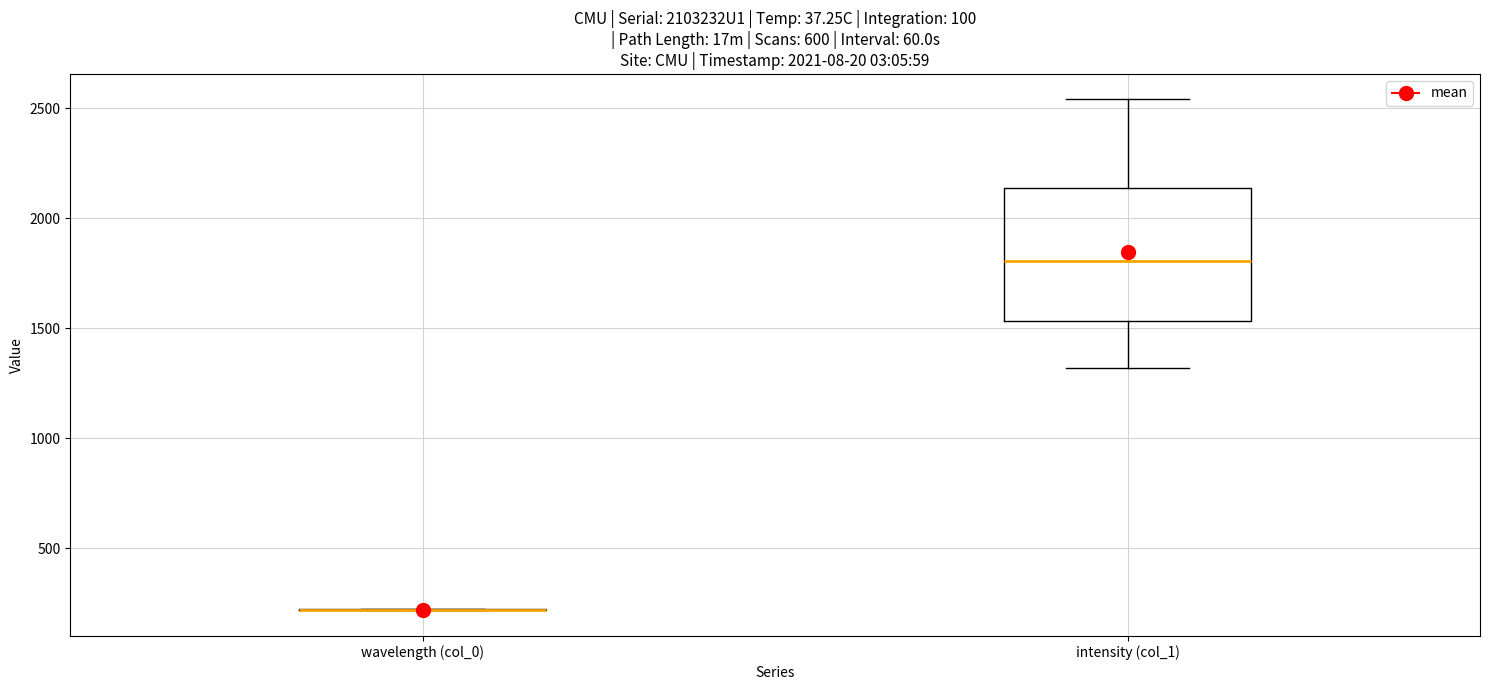

Reading left to right, read every box against the y-axis: the position of its median line, the range the box covers, and the ends of its whiskers. The values are not printed on the chart, so give them approximately, as read against the axis.

wavelength (col_0): box collapsed to a line at 200, whiskers 200 to 200
intensity (col_1): median 1800, box 1550 to 2150, whiskers 1300 to 2550